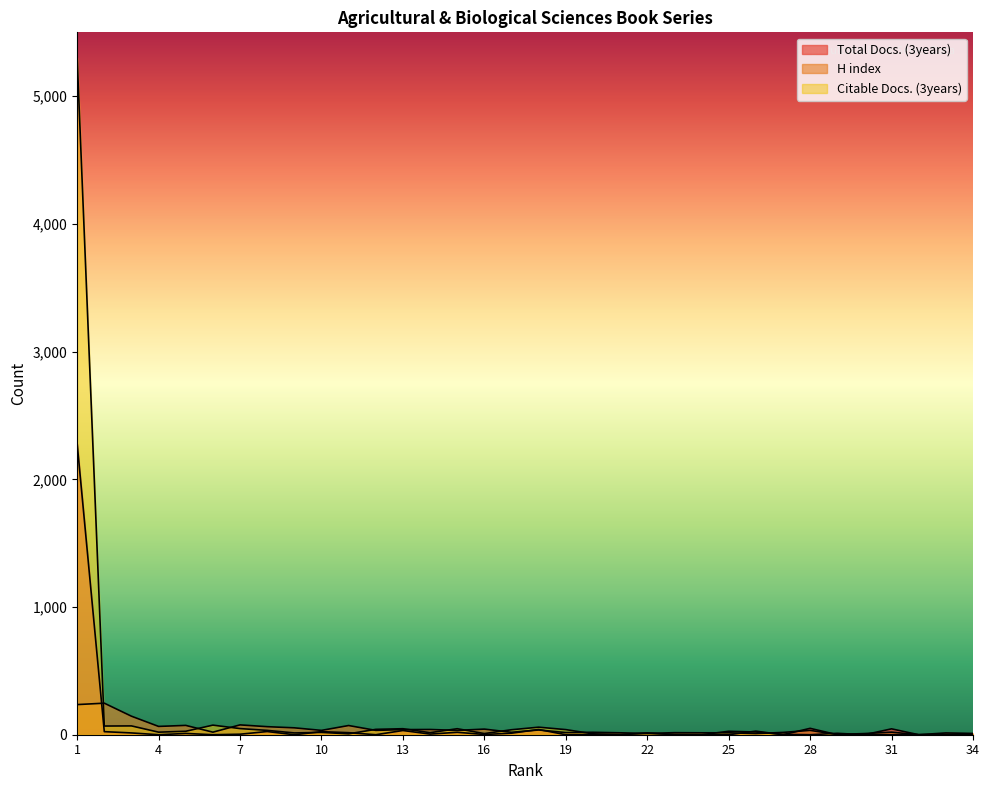

What is the sum of all H index values?

1558